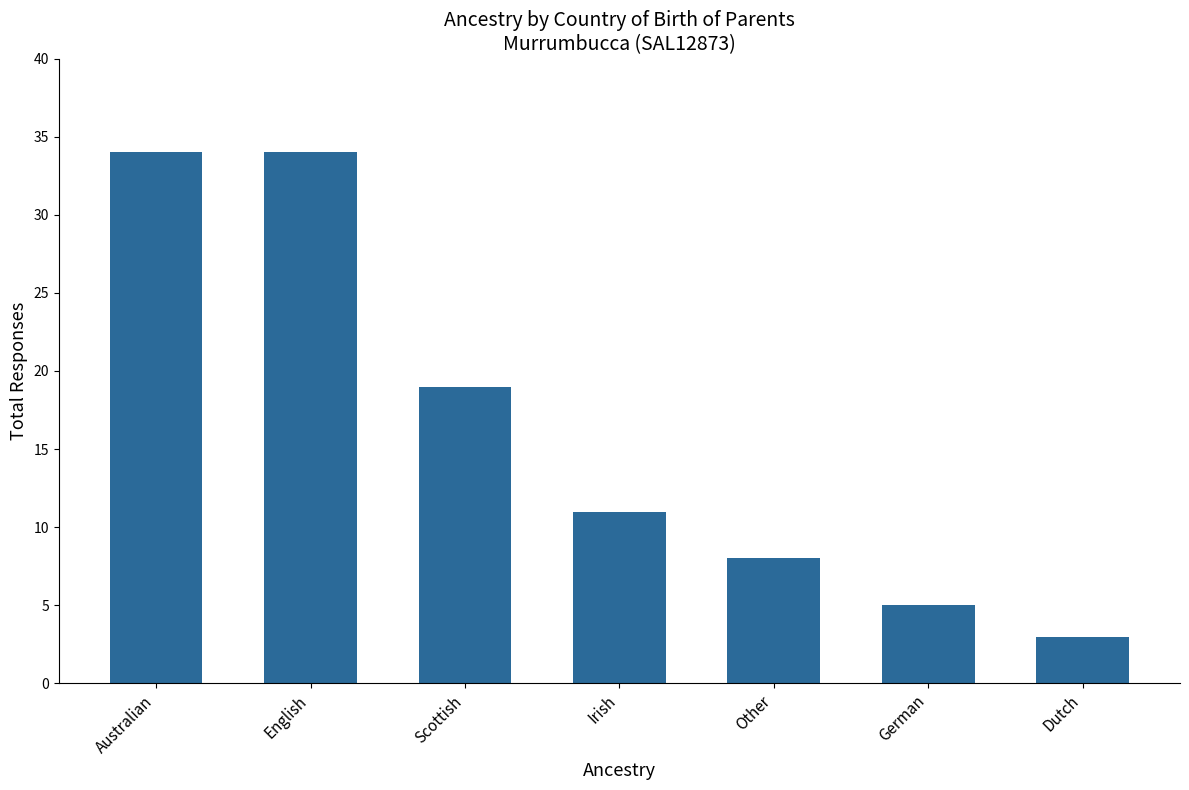

Which has a higher value, Other or German?

Other